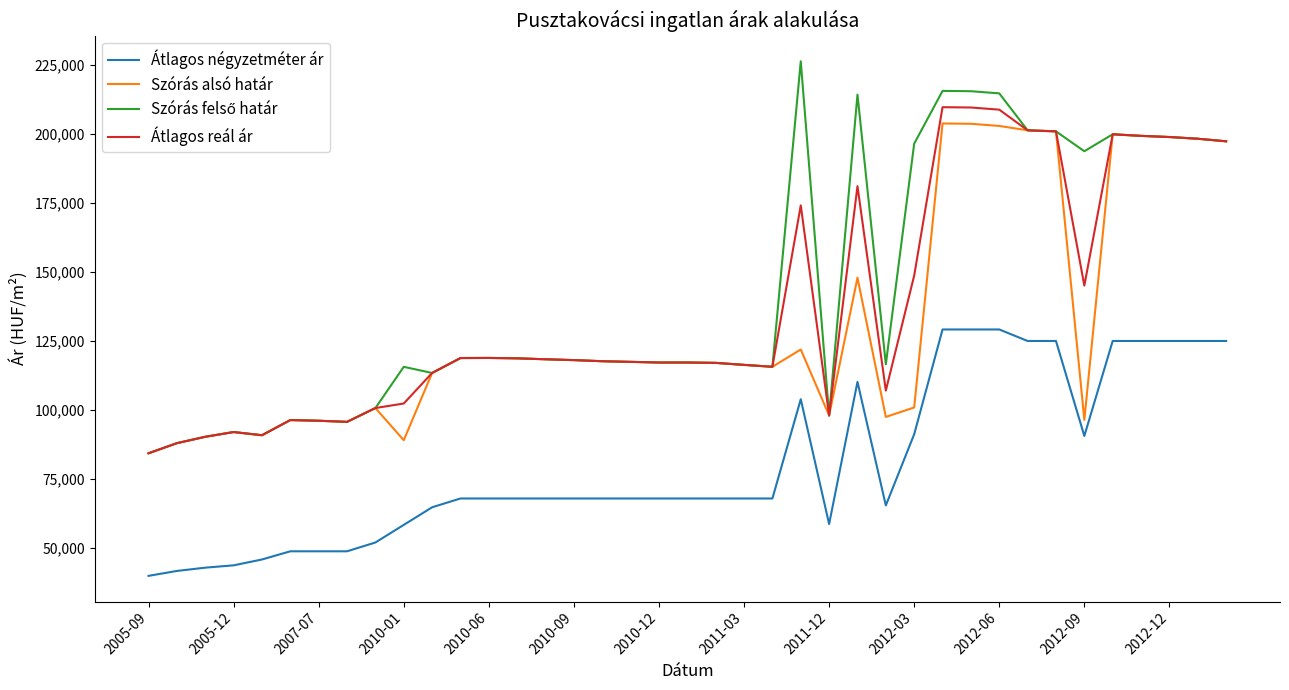

True or false: Átlagos négyzetméter ár and Átlagos reál ár cross at least once.

False